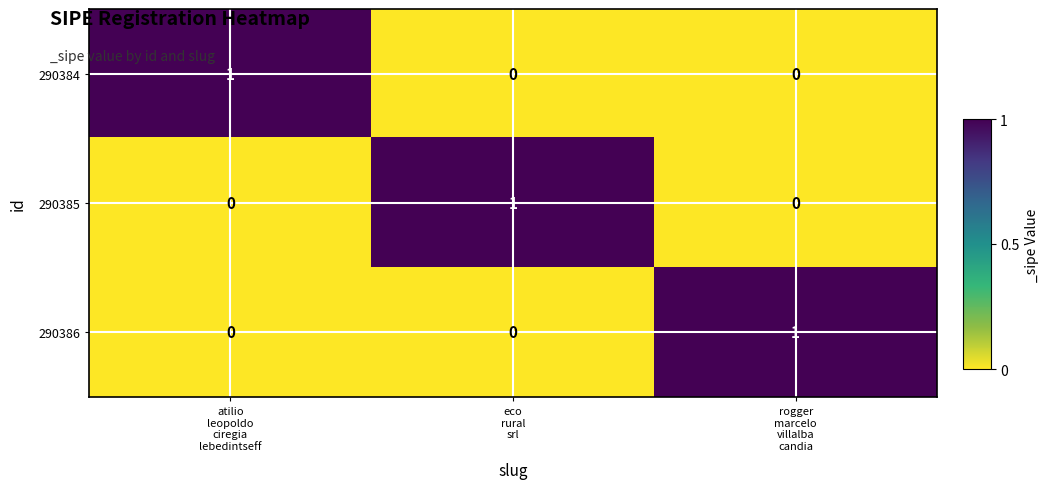

Reading left to right, extract all data points from this chart.

290384: 1	0	0
290385: 0	1	0
290386: 0	0	1